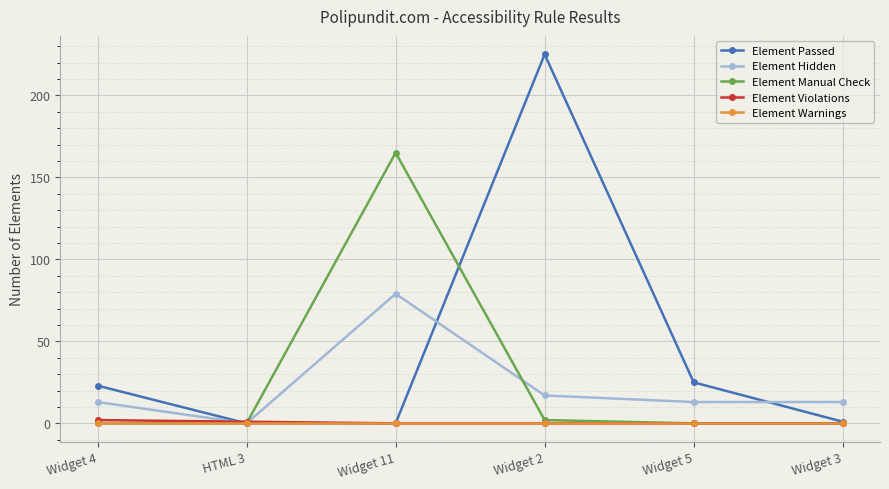

How many distinct data groups are displayed?

5